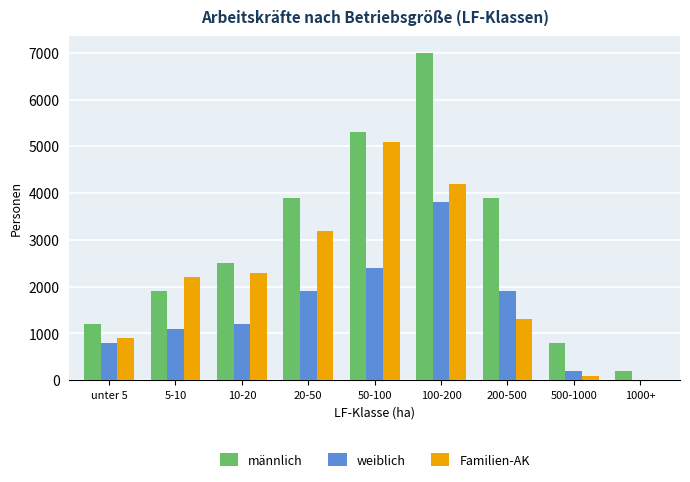

Is the value of männlich at 200-500 greater than the value of weiblich at 10-20?

Yes